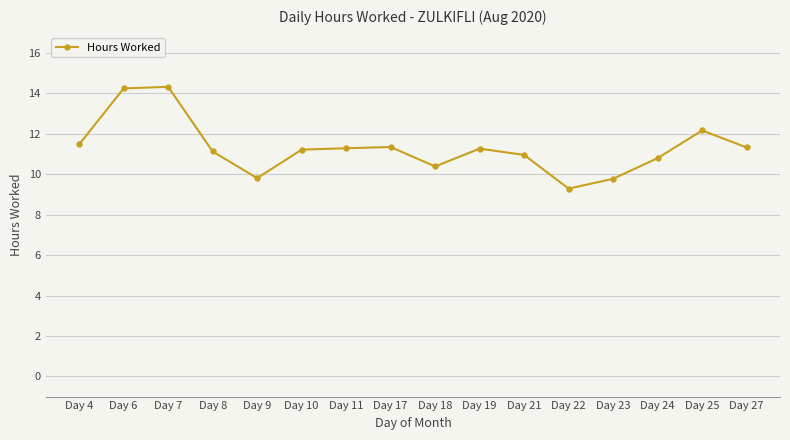

Which has a higher value, Day 27 or Day 6?

Day 6